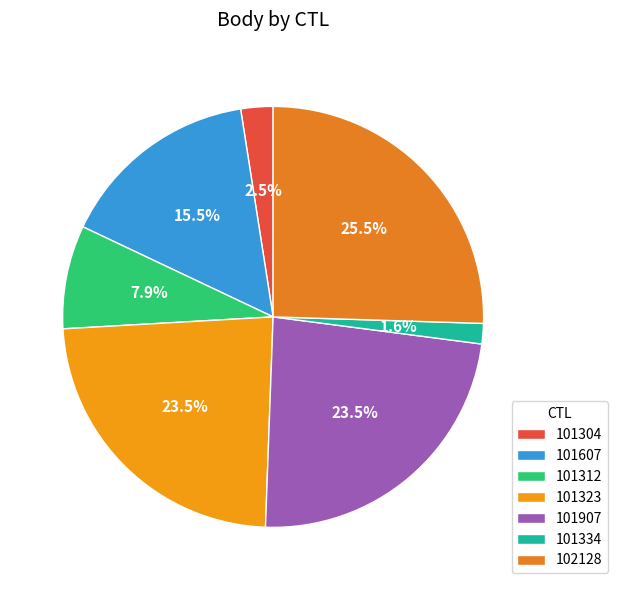

Count the number of slices in the pie.

7